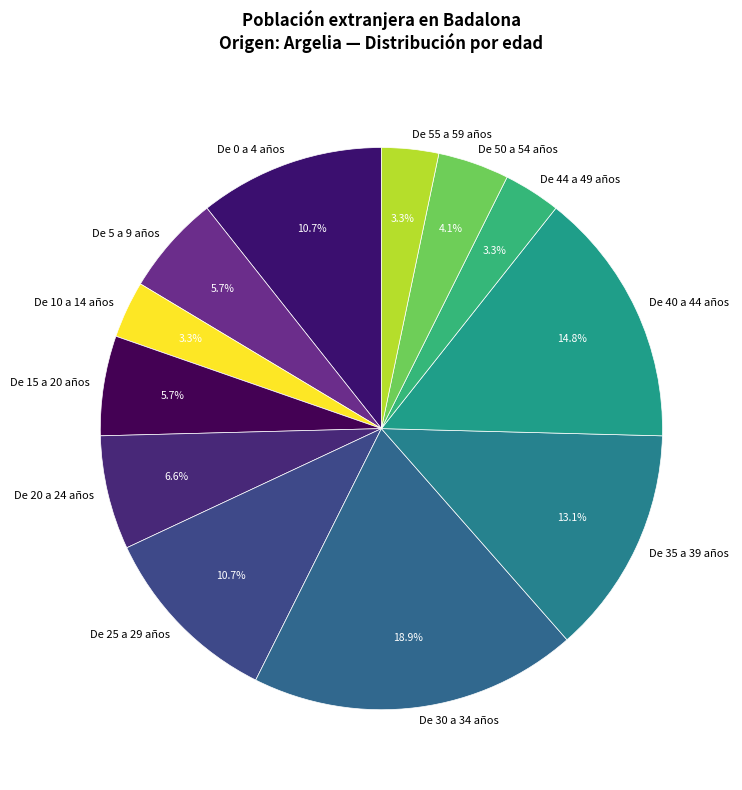

Which category has the biggest portion of the pie?

De 30 a 34 años